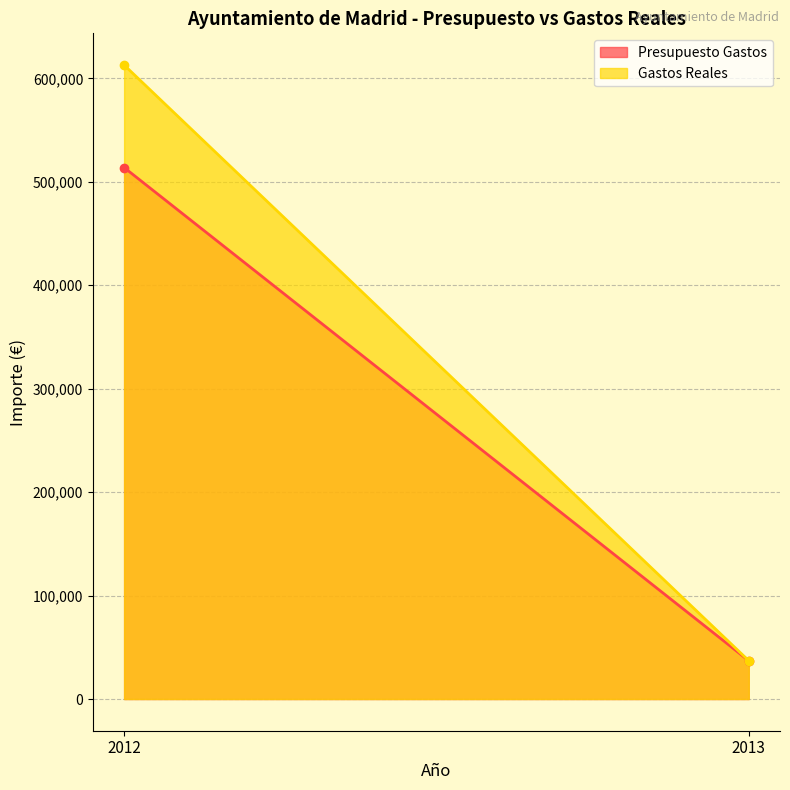

Which label corresponds to the largest value in the chart?

2012